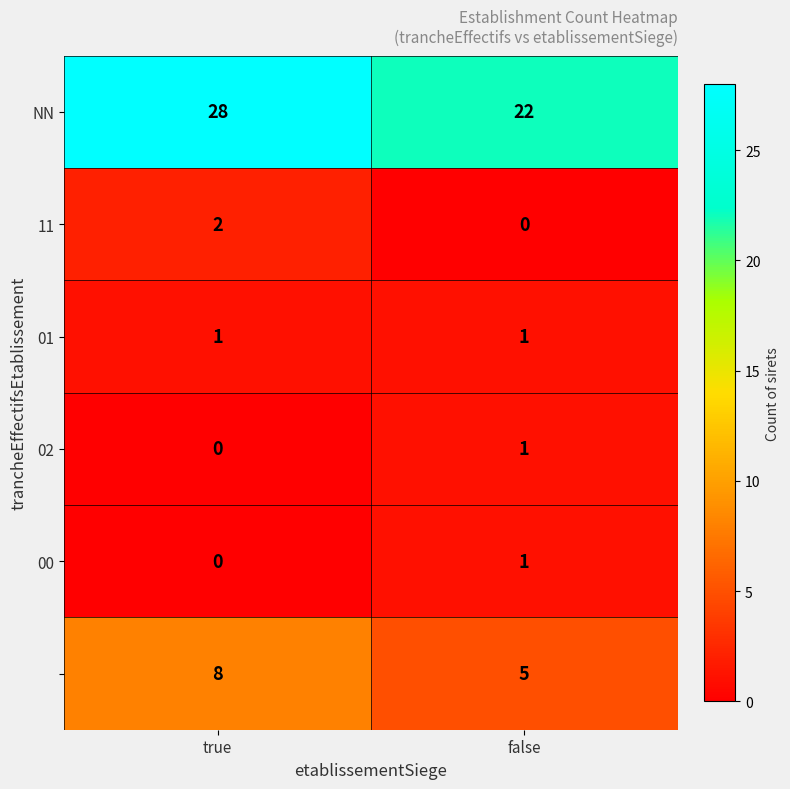

What is the difference between the highest and lowest values at true?

28